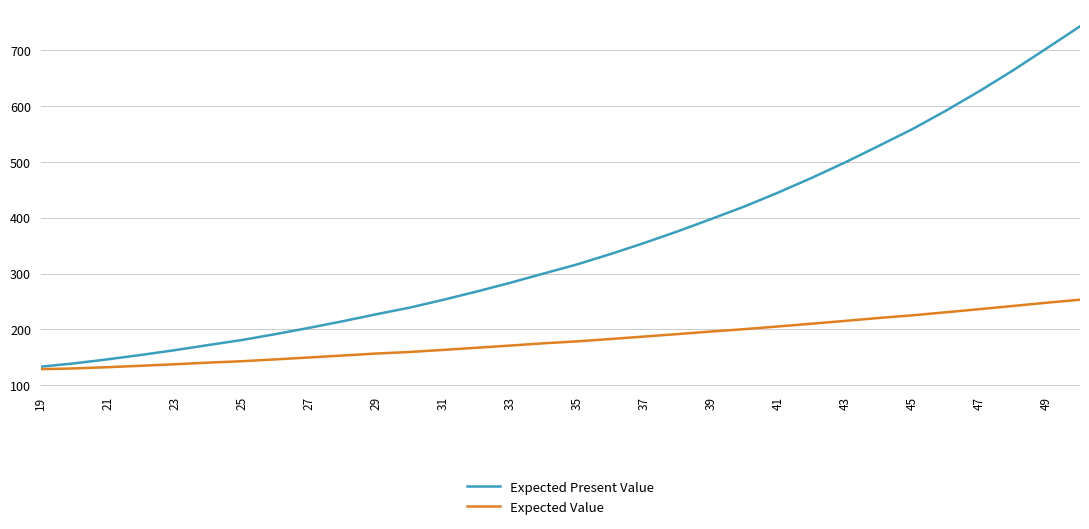

Which series has the widest spread of values?

Expected Present Value